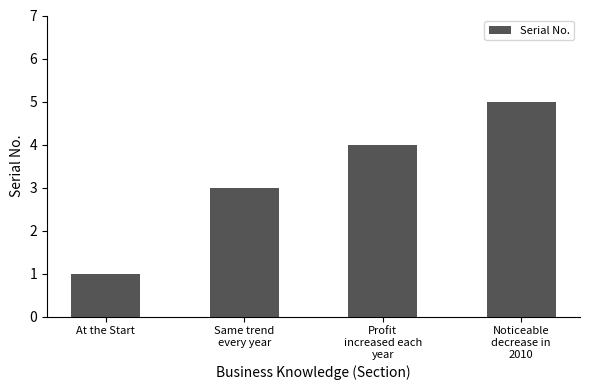

Rank the categories by value from highest to lowest.

Noticeable
decrease in
2010, Profit
increased each
year, Same trend
every year, At the Start